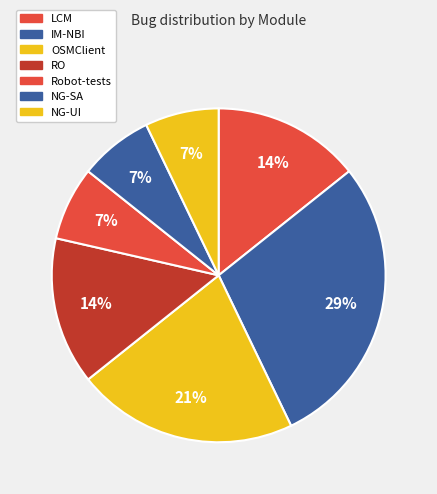

How many slices are in this pie chart?

7